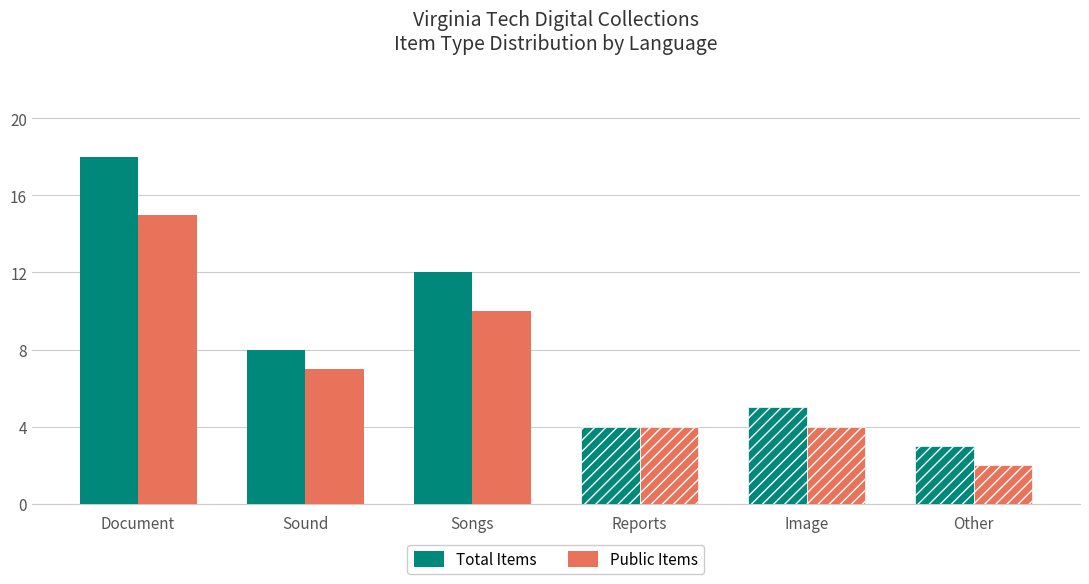

What is the average value of the Public Items series?

7